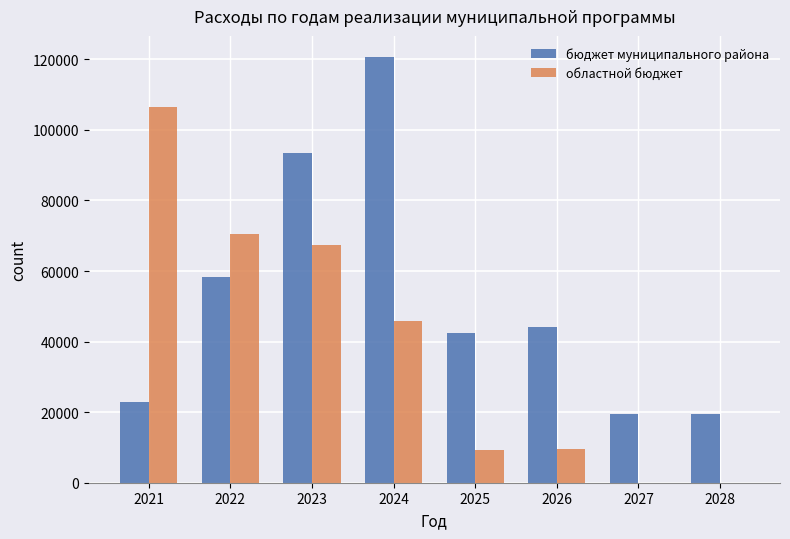

The value of областной бюджет at 2027 is 43526.2. True or false?

False